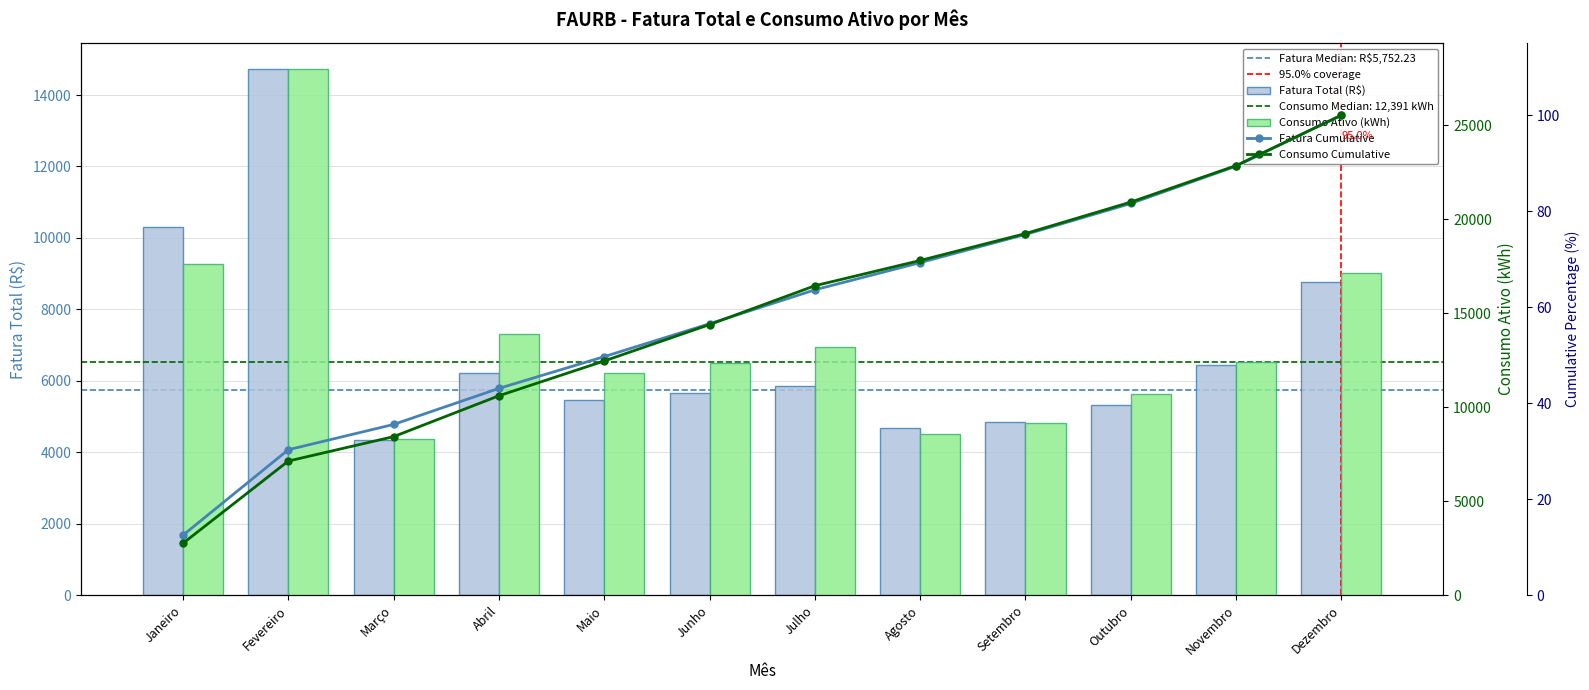

True or false: Fatura Total (R$) has a value of 14716.6 at Fevereiro.

True